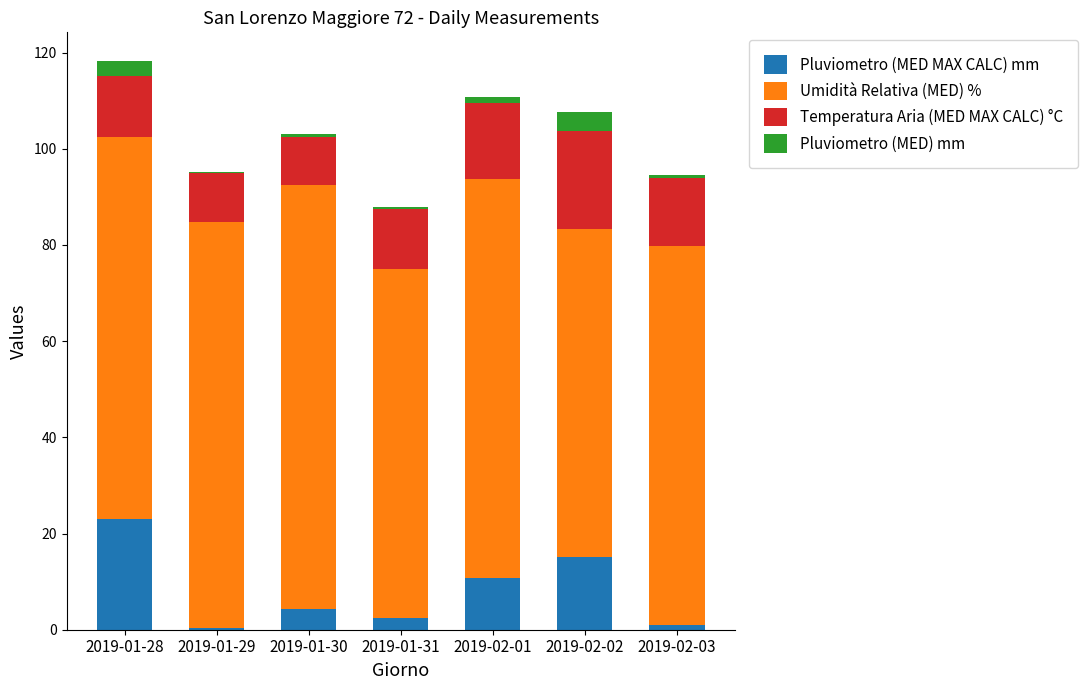

Are the bars horizontal?

No